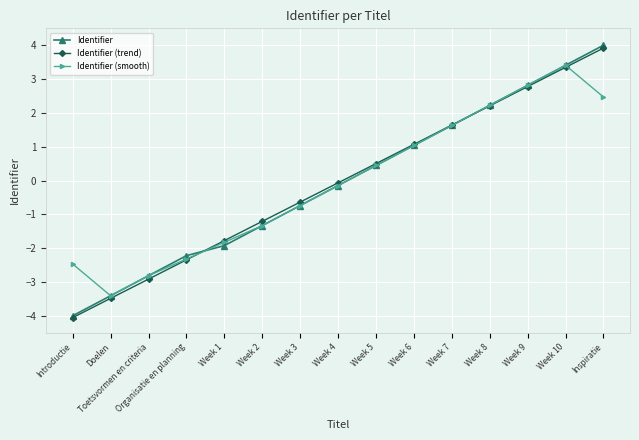

How many values in Identifier (trend) are below zero?

8